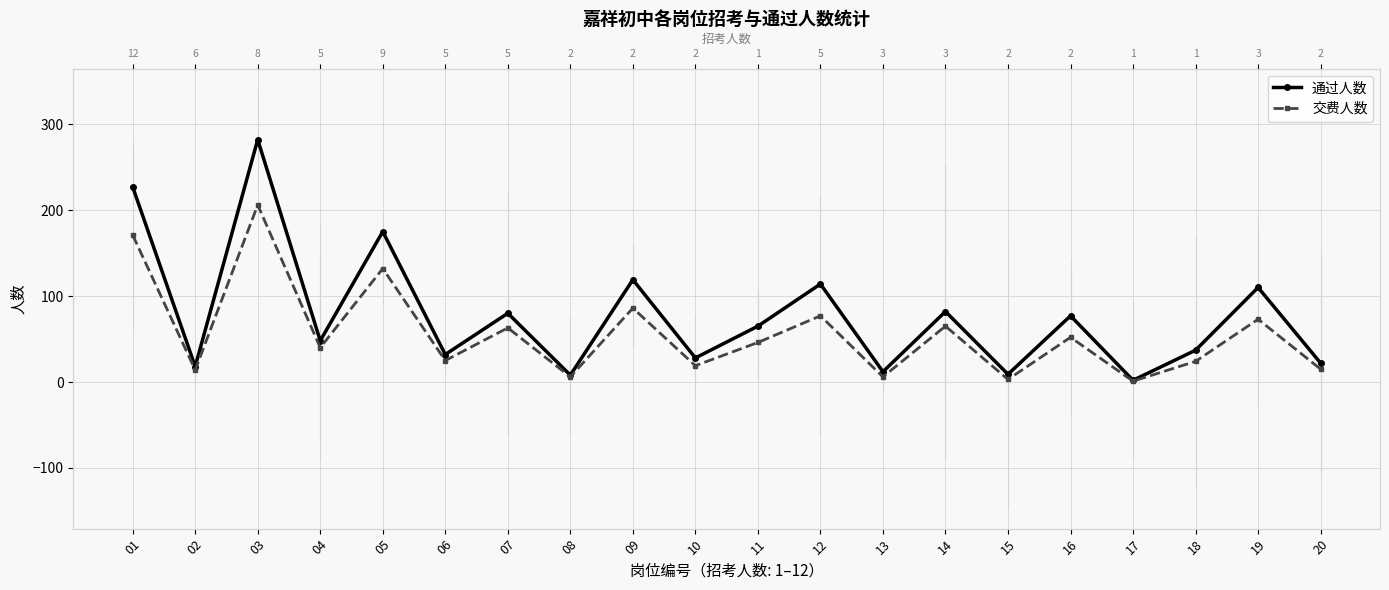

Which series has the widest spread of values?

通过人数